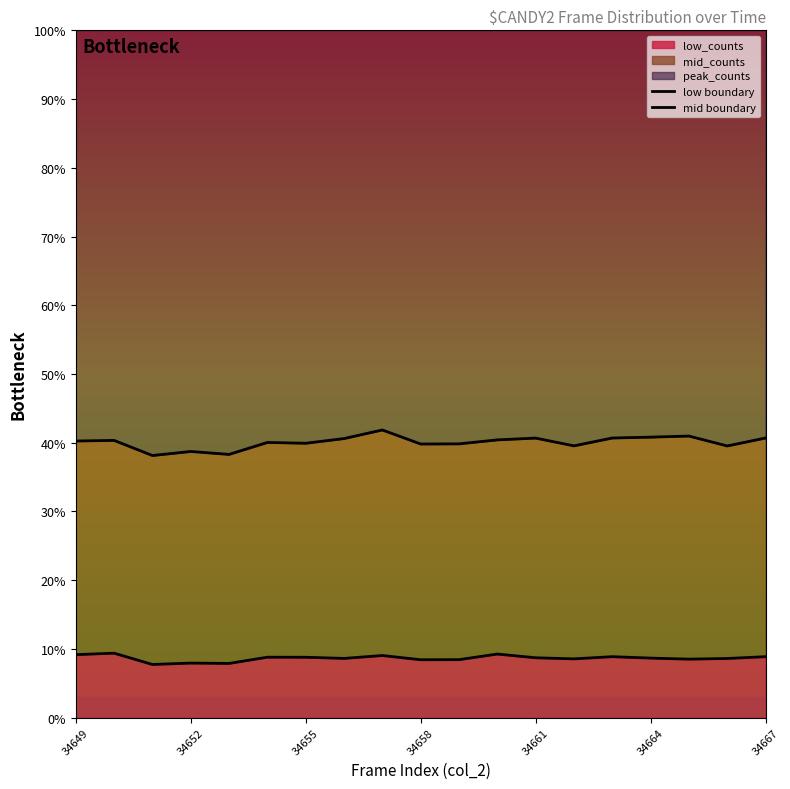

What is the sum of all low boundary values?

164.2